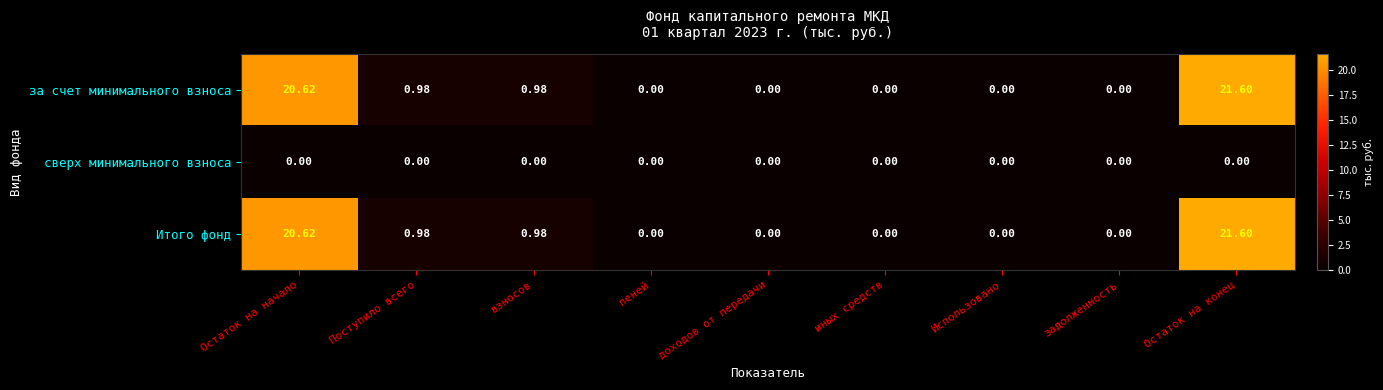

At which category is the sum across all series the highest?

Остаток на конец